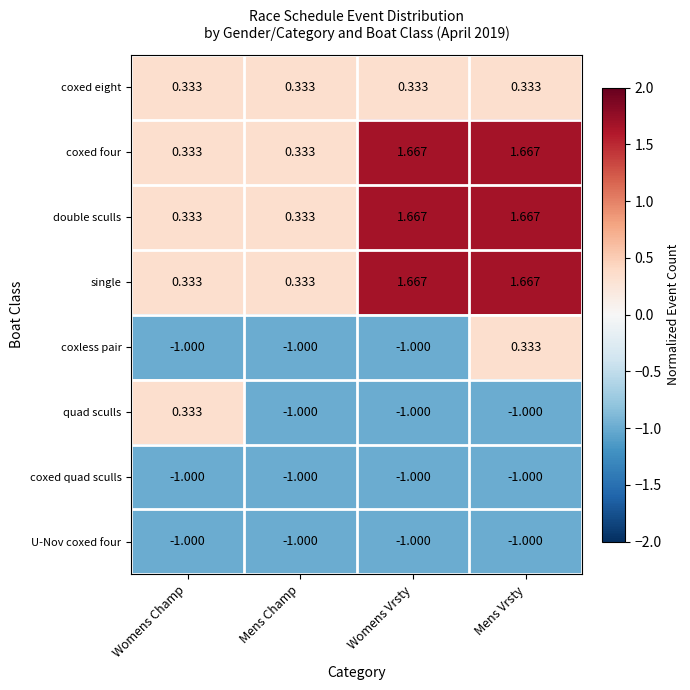

At which label does coxed four first exceed 1?

Womens Vrsty